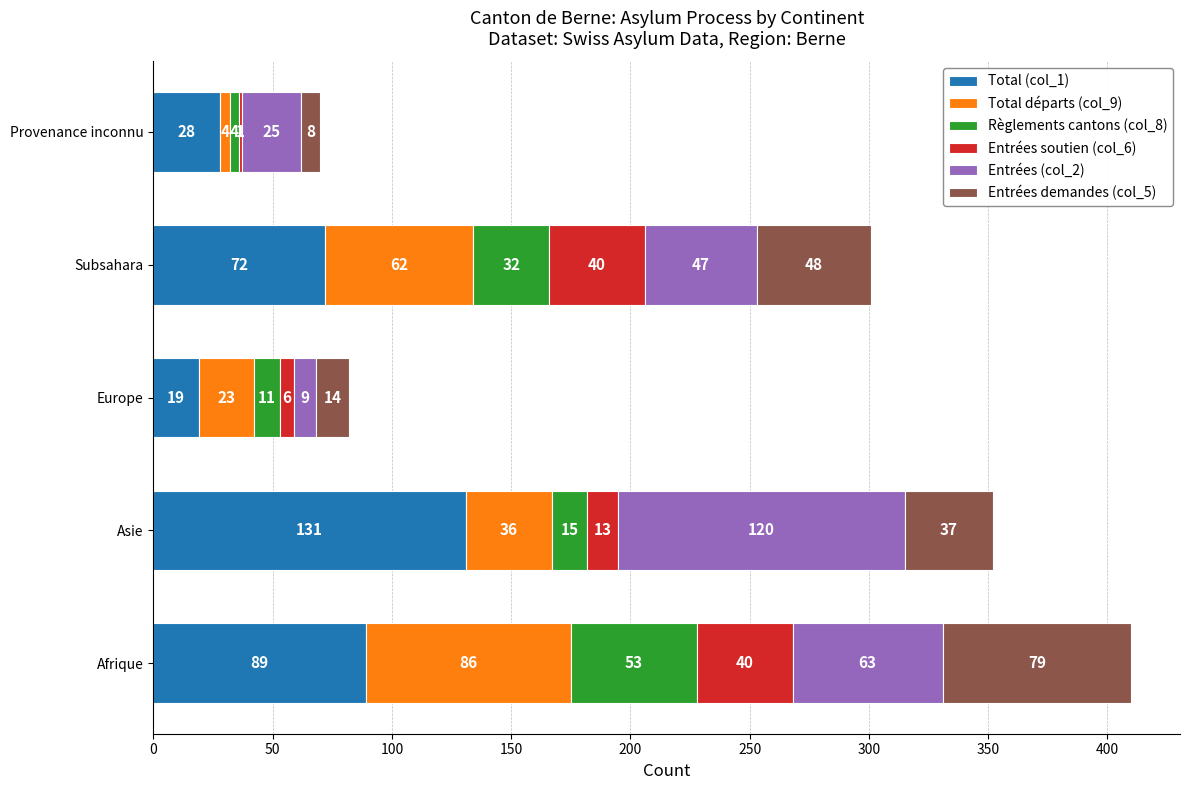

At which label is Total (col_1) closest to 75?

Subsahara